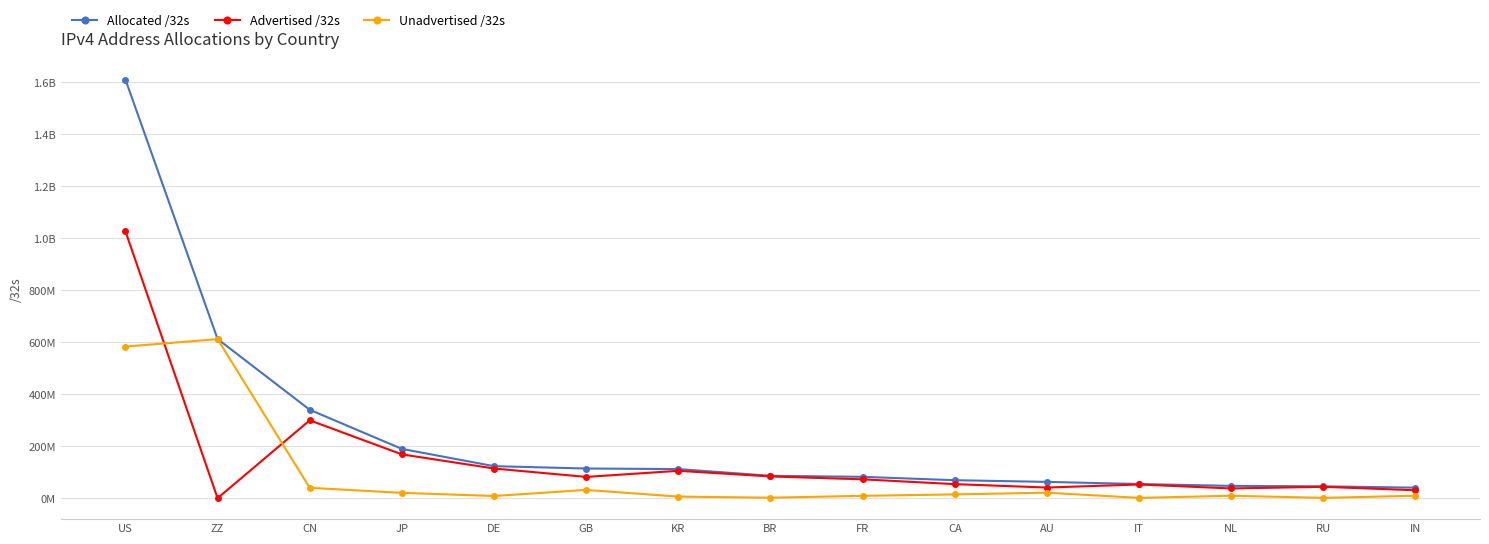

Does the chart have visible grid lines?

Yes